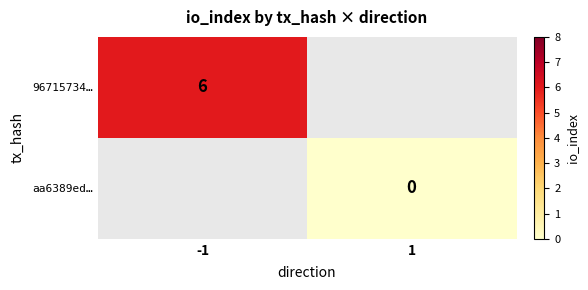

True or false: 96715734… has a value of 3 at -1.

False